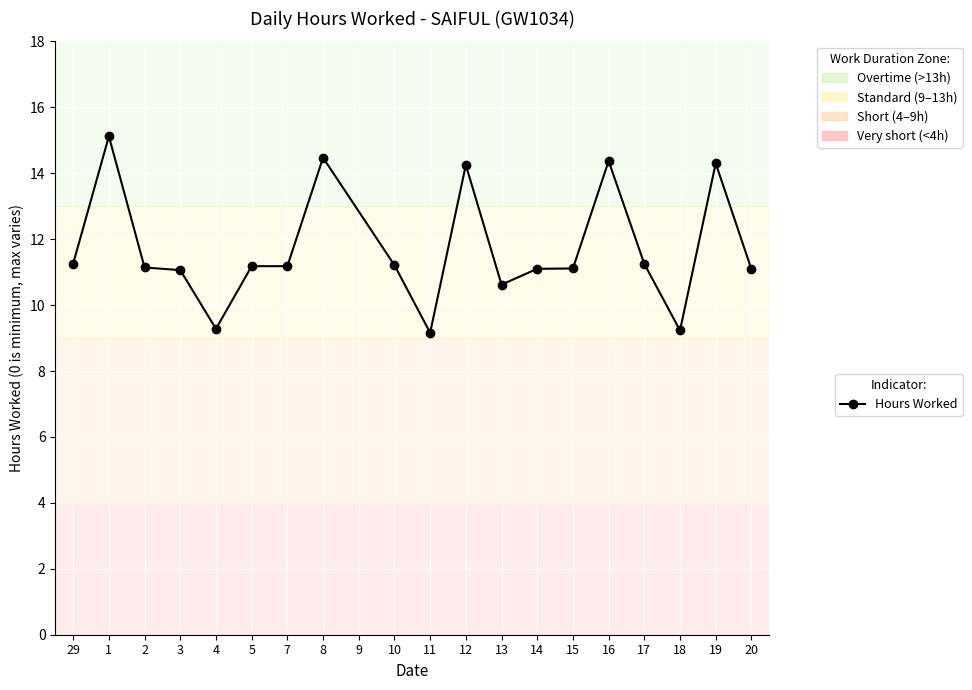

What is the sum of all values?

222.4